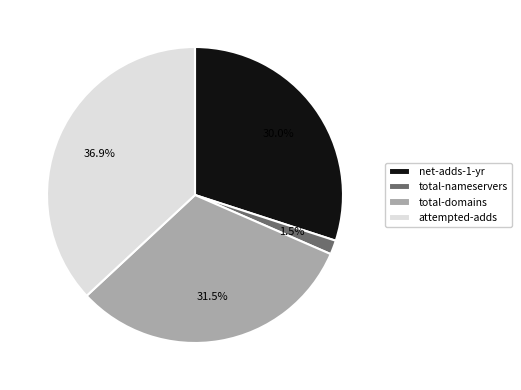

Rank the categories by value from highest to lowest.

attempted-adds, total-domains, net-adds-1-yr, total-nameservers